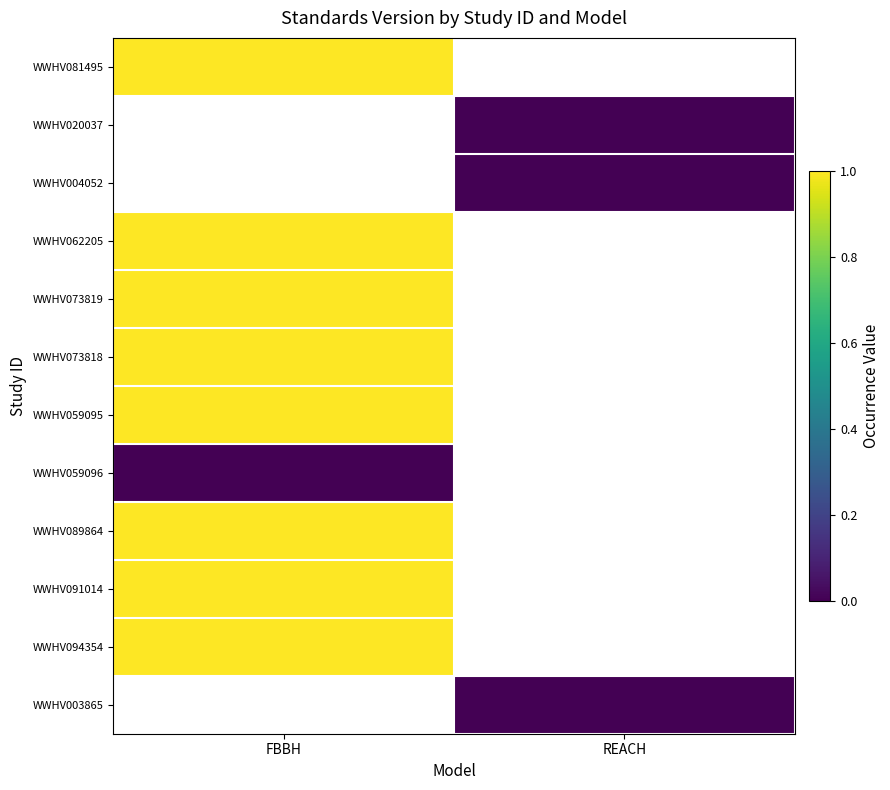

Which has a higher value, REACH or FBBH?

FBBH